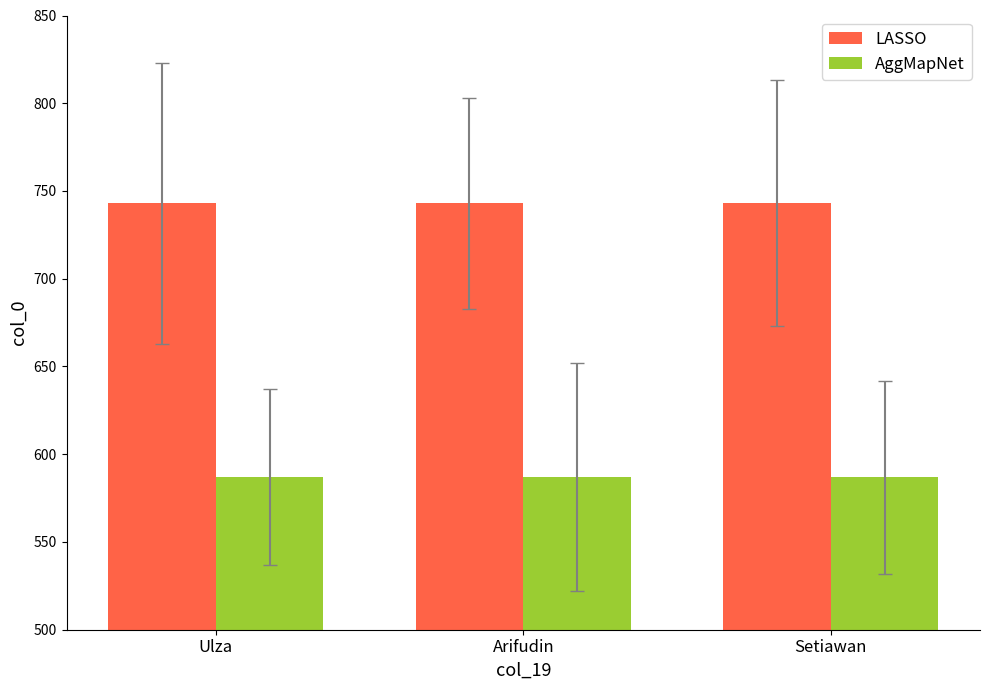

What is the total value across all series at Setiawan?

1330